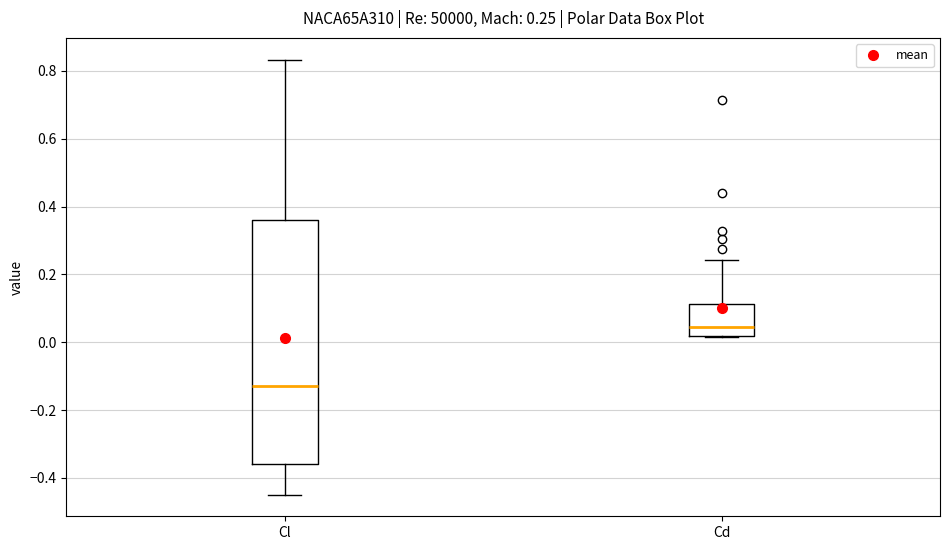

Which box has the highest median line?

Cd